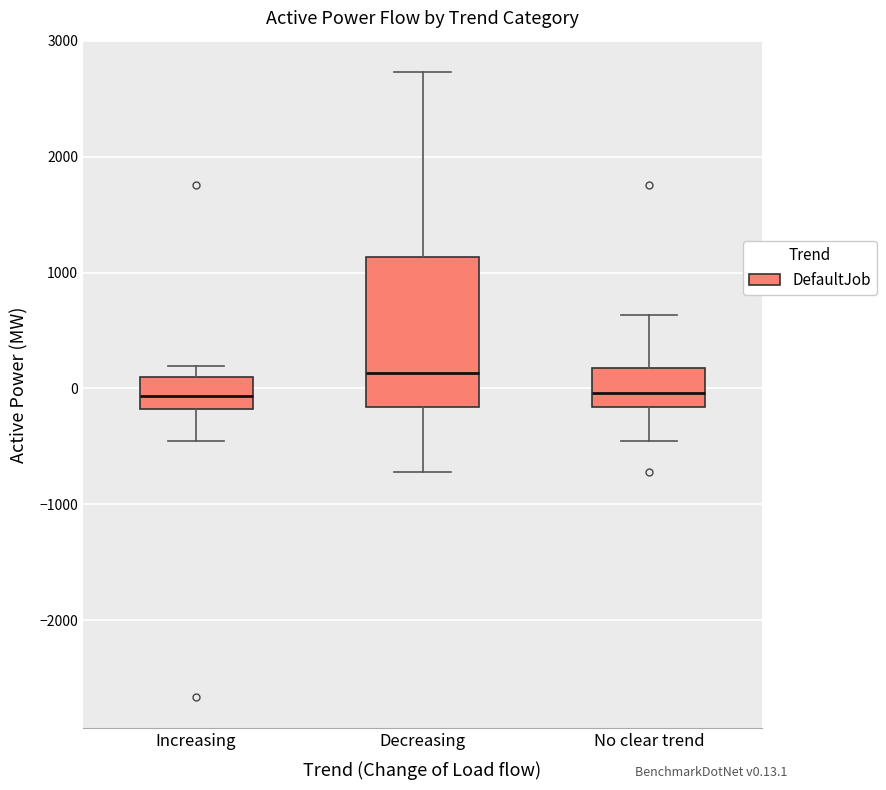

Where is the upper edge of the box for Decreasing on the y-axis? The values are not printed on the chart, so give them approximately, as read against the axis.

1100